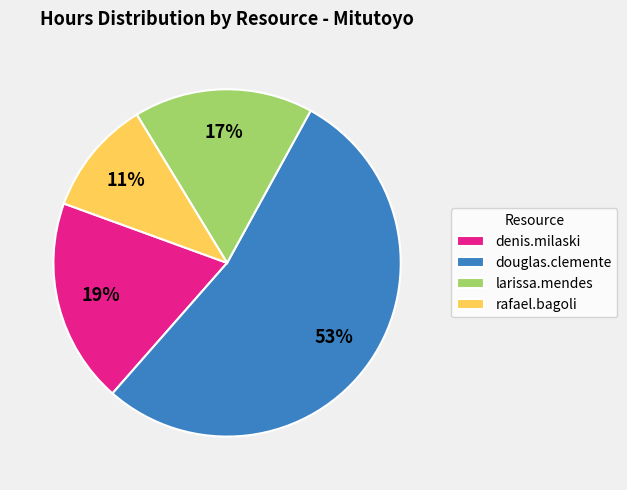

To the nearest percent, what portion does douglas.clemente represent?

53%